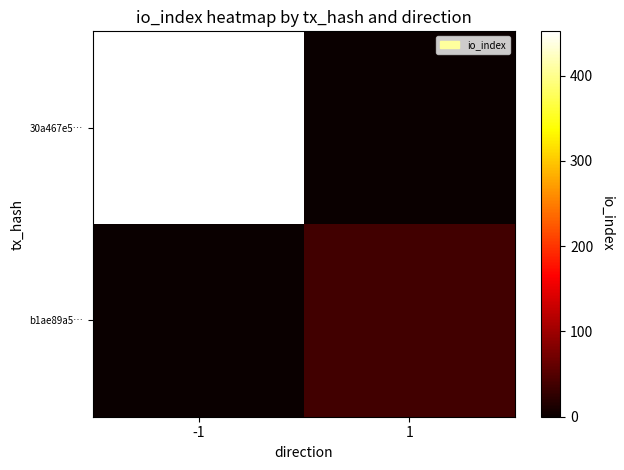

Which label corresponds to the smallest value in the chart?

1